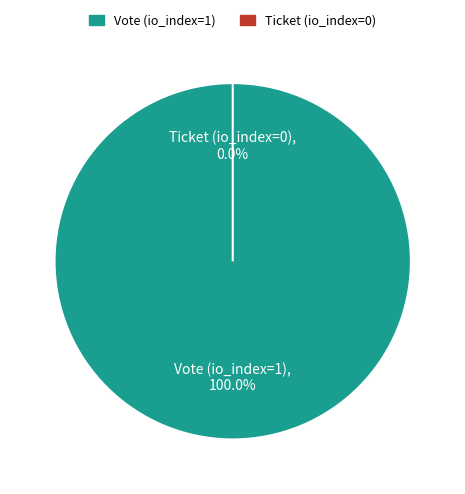

Rank the categories by value from lowest to highest.

Ticket (io_index=0), Vote (io_index=1)